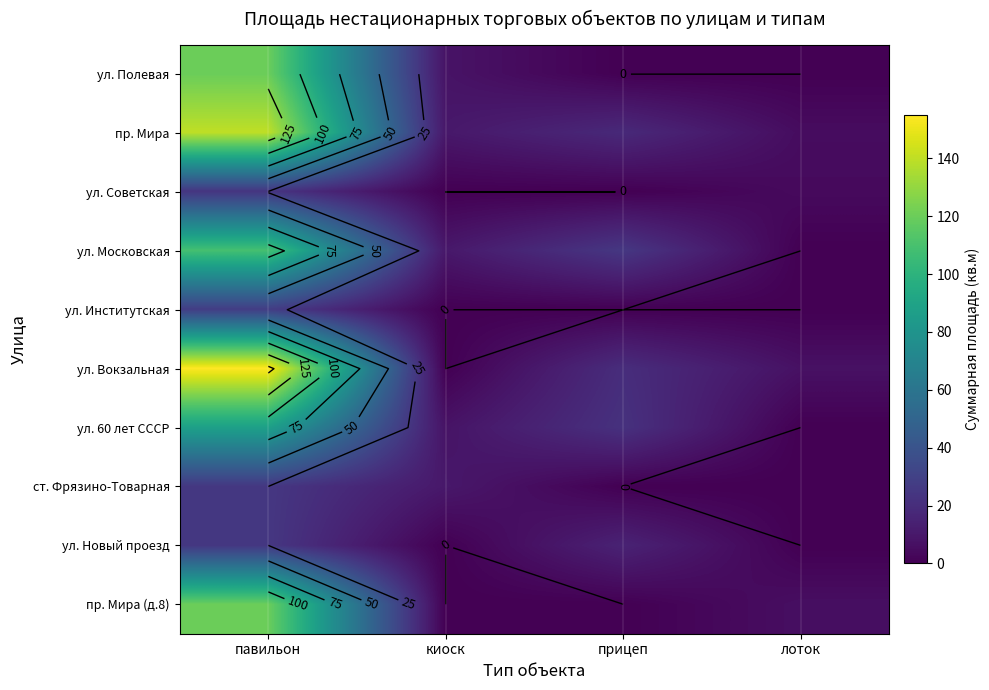

What is the sum of all ул. Советская values?

28